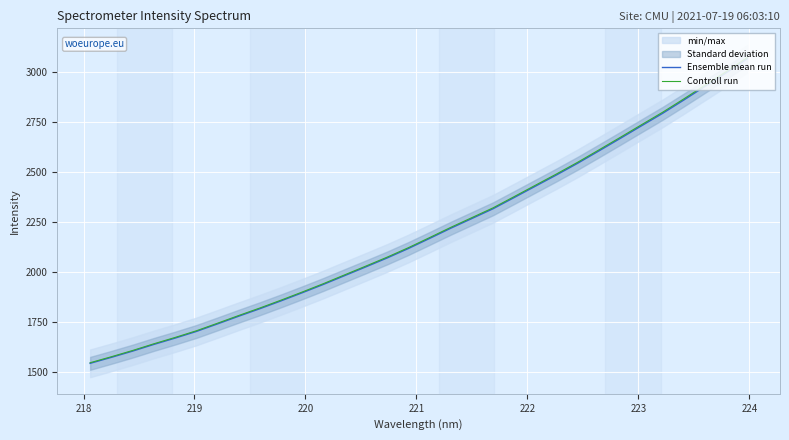

What is the highest value of the Ensemble mean run series?

3064.4